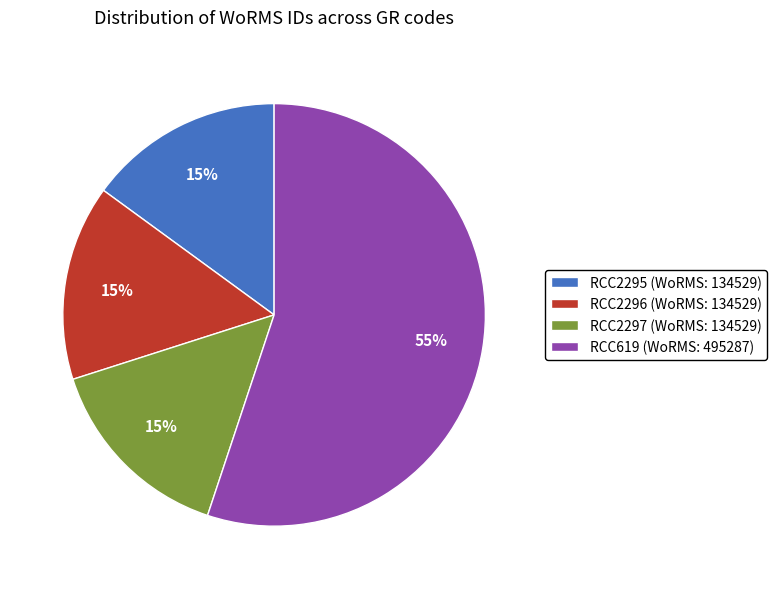

Which slice is the largest?

RCC619